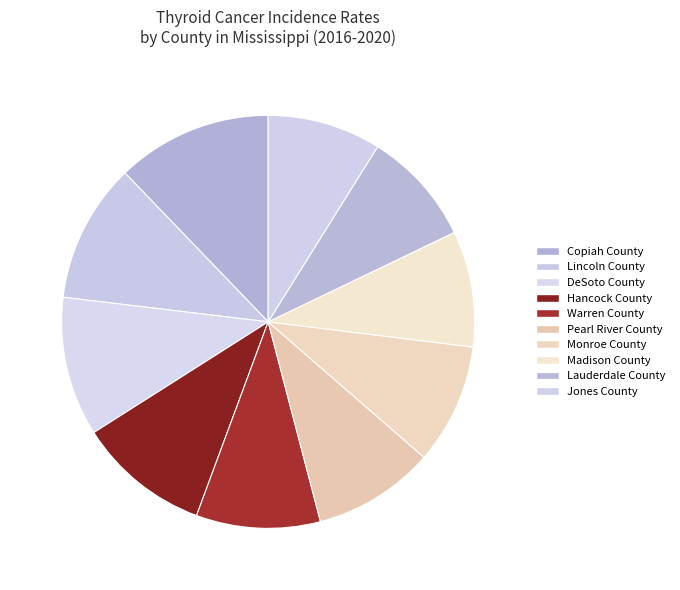

Which category has the smallest portion of the pie?

Jones County